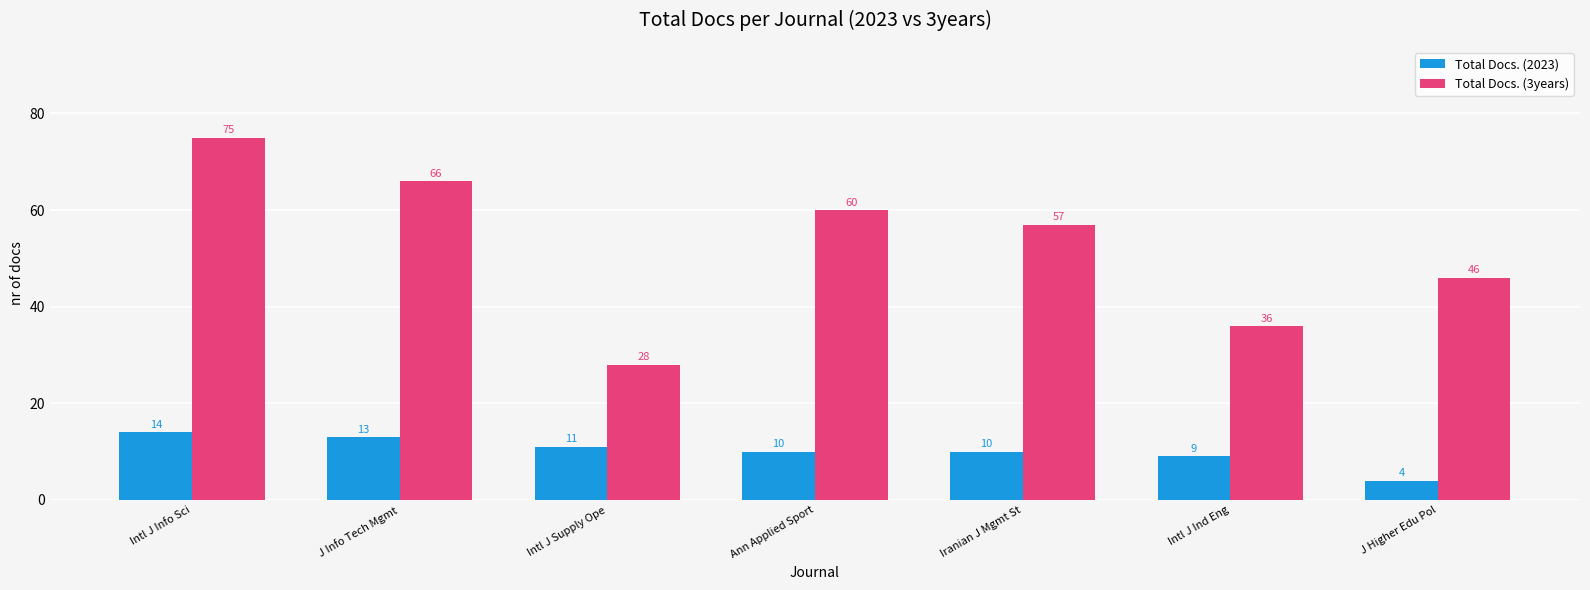

At Iranian J Mgmt St, list the series in order from smallest to largest.

Total Docs. (2023), Total Docs. (3years)